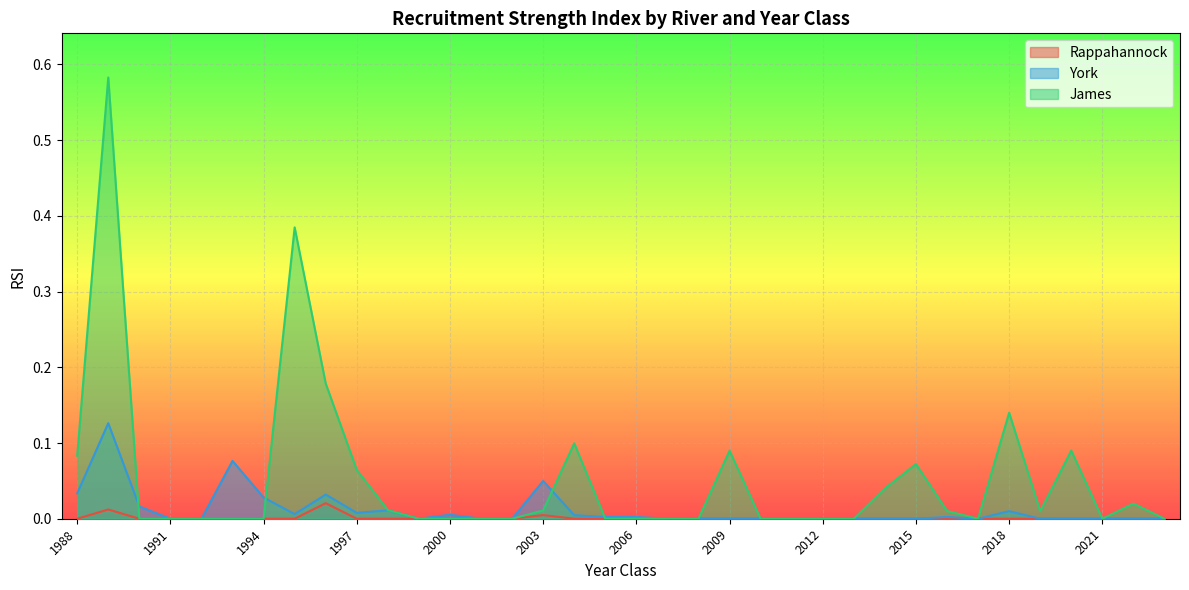

True or false: Rappahannock and James cross at least once.

False